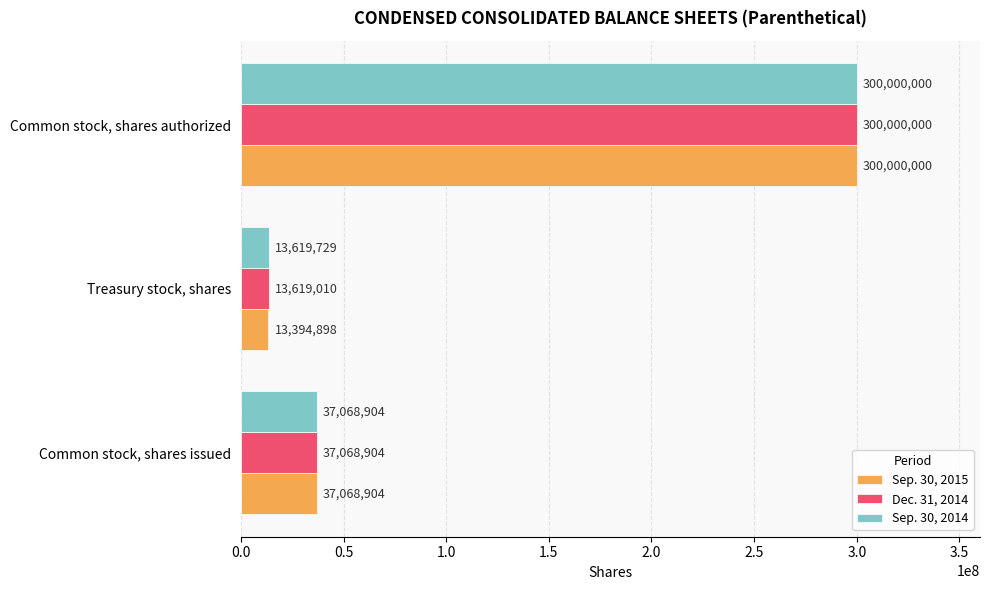

At which label is Dec. 31, 2014 closest to 156809505?

Common stock, shares issued